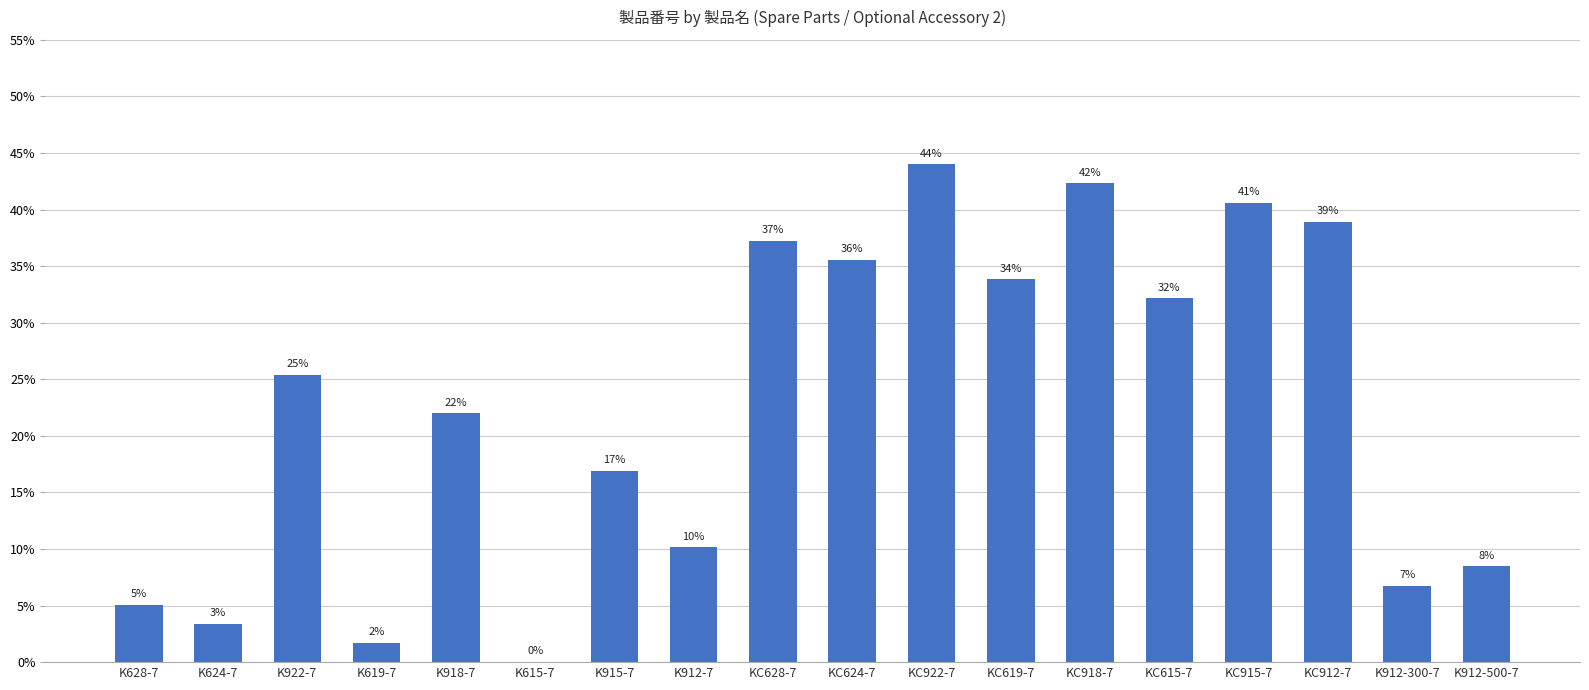

Are the bars horizontal?

No